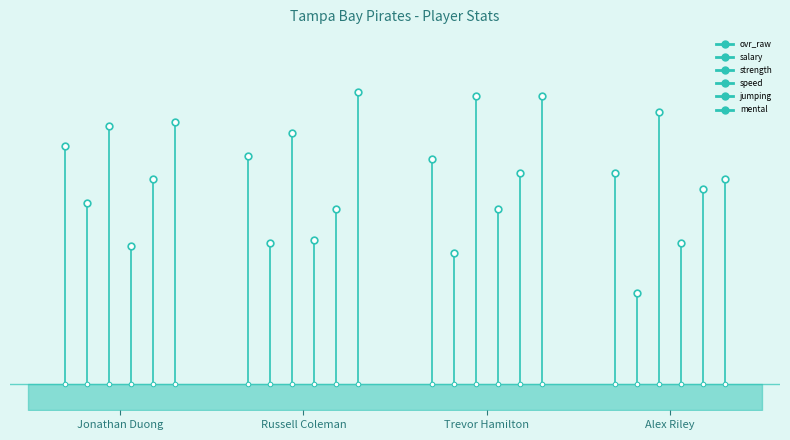

Where is jumping nearest to the value 30?

Jonathan Duong